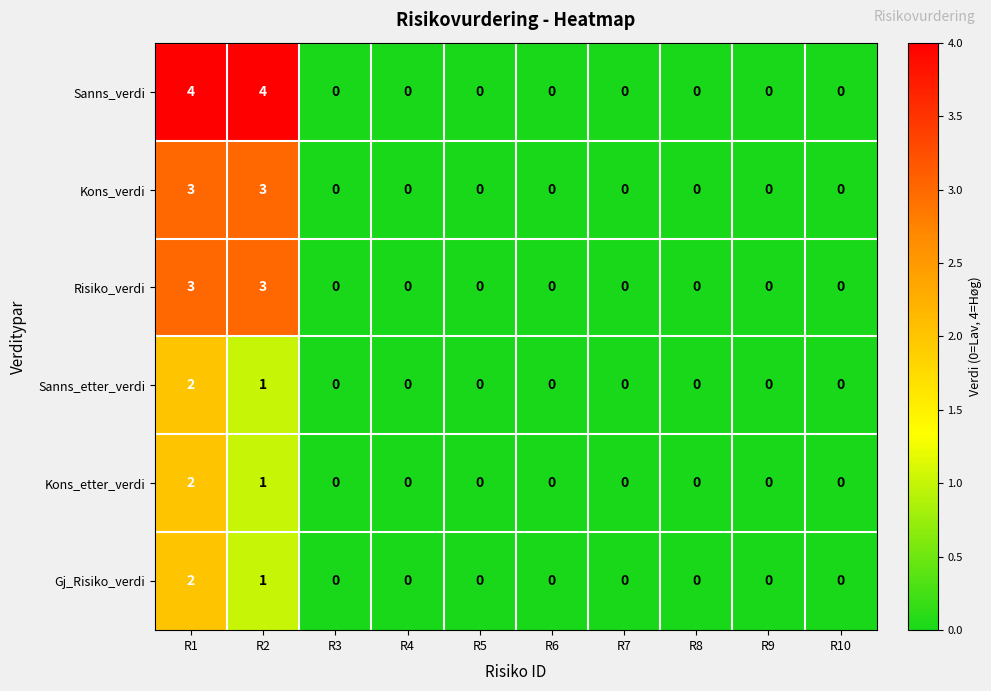

At which category is the sum across all series the highest?

R1